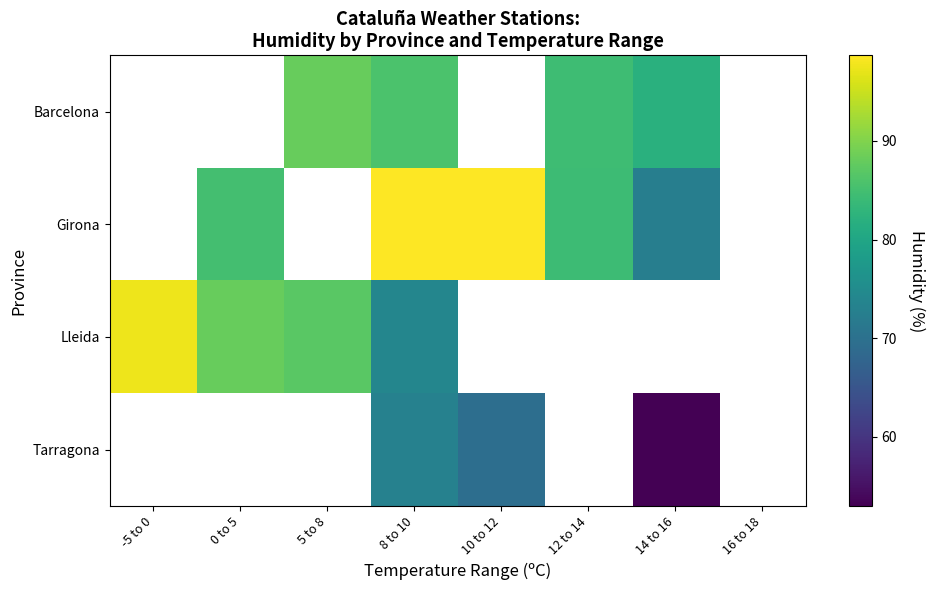

How many values in Barcelona are above zero?

4